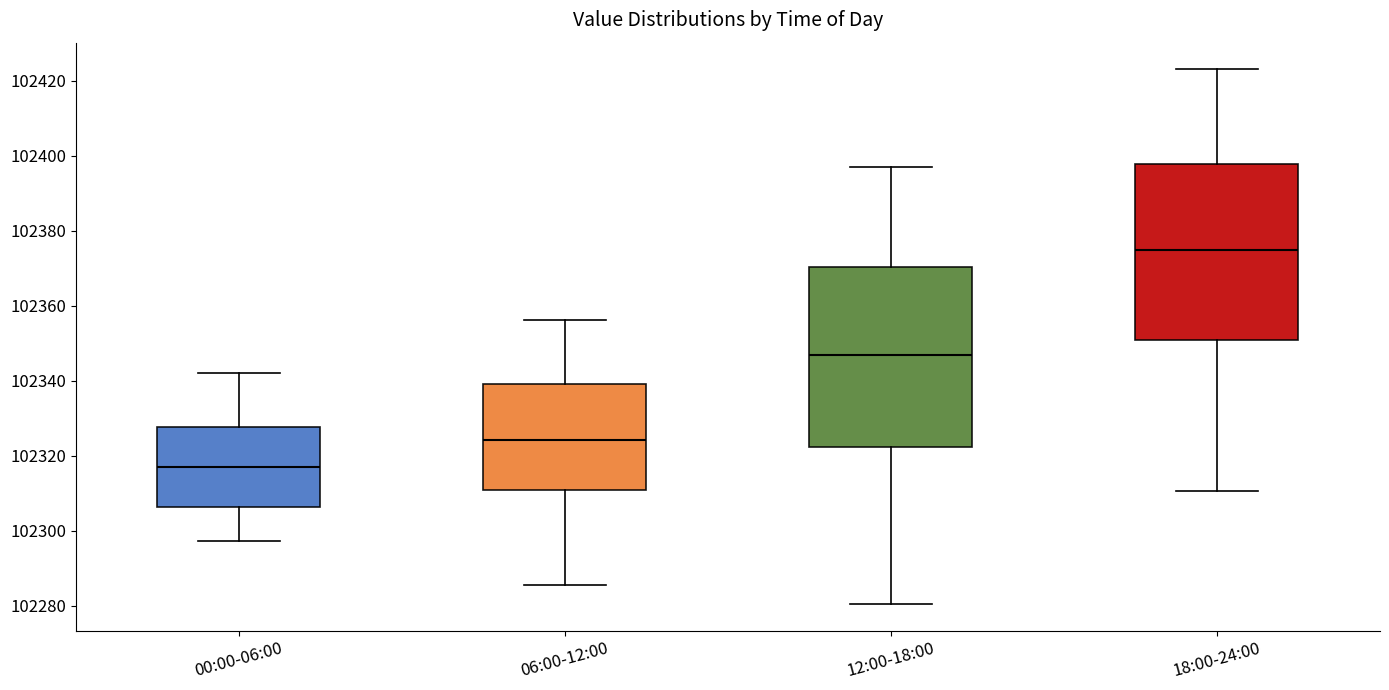

Reading left to right, read every box against the y-axis: the position of its median line, the range the box covers, and the ends of its whiskers. The values are not printed on the chart, so give them approximately, as read against the axis.

00:00-06:00: median 102316, box 102306 to 102328, whiskers 102298 to 102342
06:00-12:00: median 102324, box 102310 to 102340, whiskers 102286 to 102356
12:00-18:00: median 102346, box 102322 to 102370, whiskers 102280 to 102398
18:00-24:00: median 102374, box 102350 to 102398, whiskers 102310 to 102424